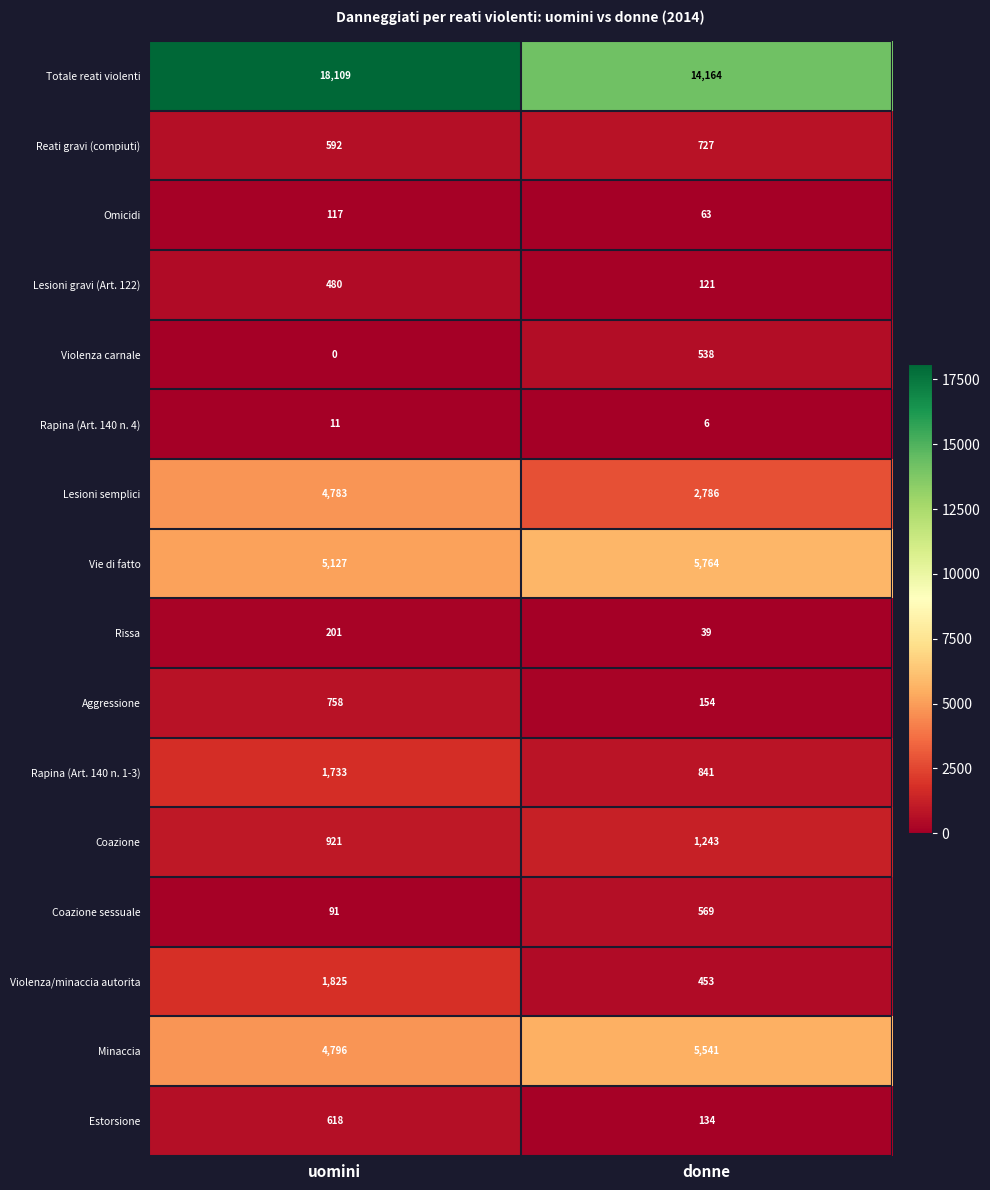

What is the difference between the maximum and minimum values in the Omicidi series?

54